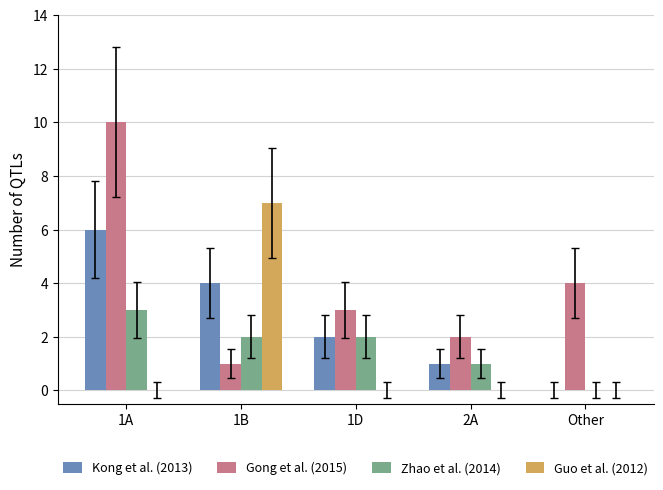

Reading left to right, transcribe all the data shown in this chart.

Kong et al. (2013): 1A=6	1B=4	1D=2	2A=1	Other=0
Gong et al. (2015): 1A=10	1B=1	1D=3	2A=2	Other=4
Zhao et al. (2014): 1A=3	1B=2	1D=2	2A=1	Other=0
Guo et al. (2012): 1A=0	1B=7	1D=0	2A=0	Other=0